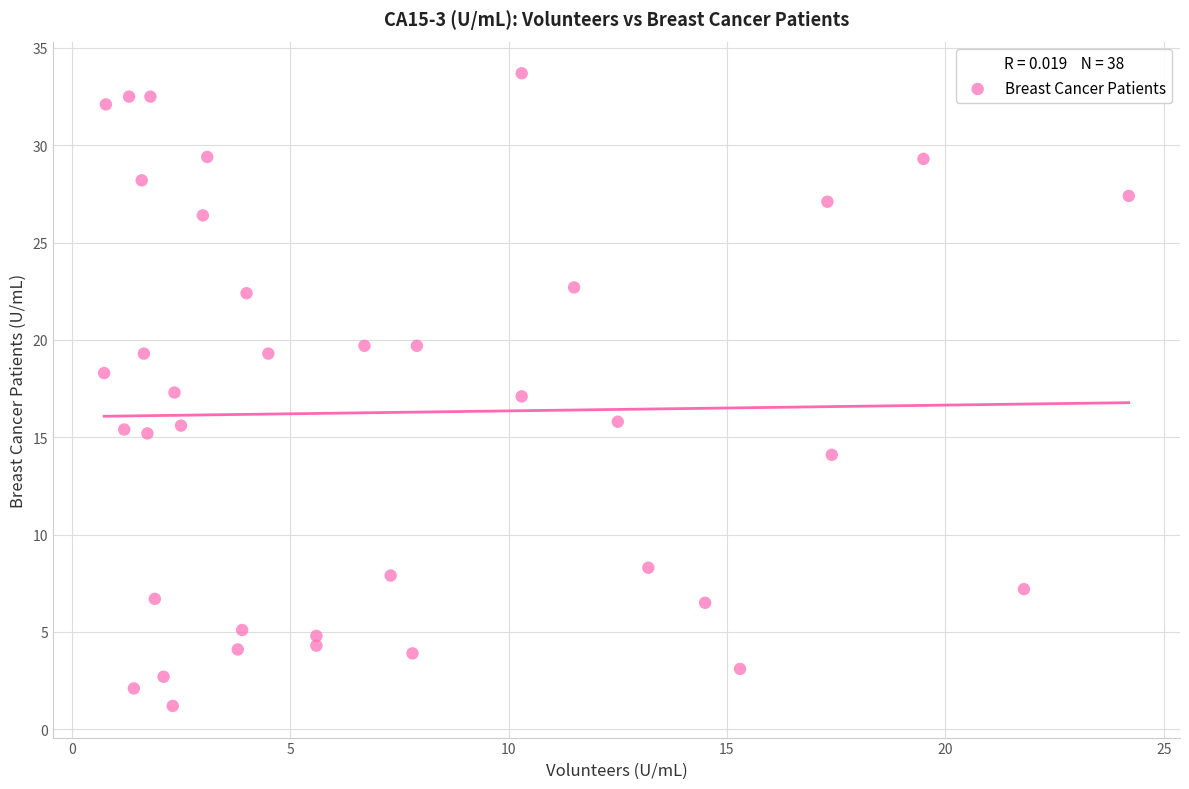

What is the range of X values (max minus min)?

23.5